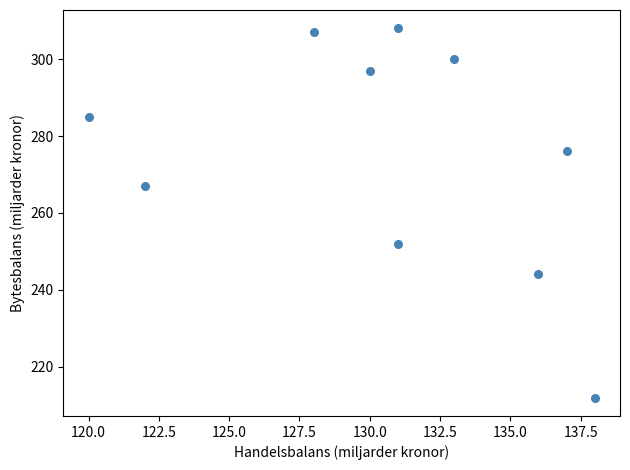

What is the average X value?

131